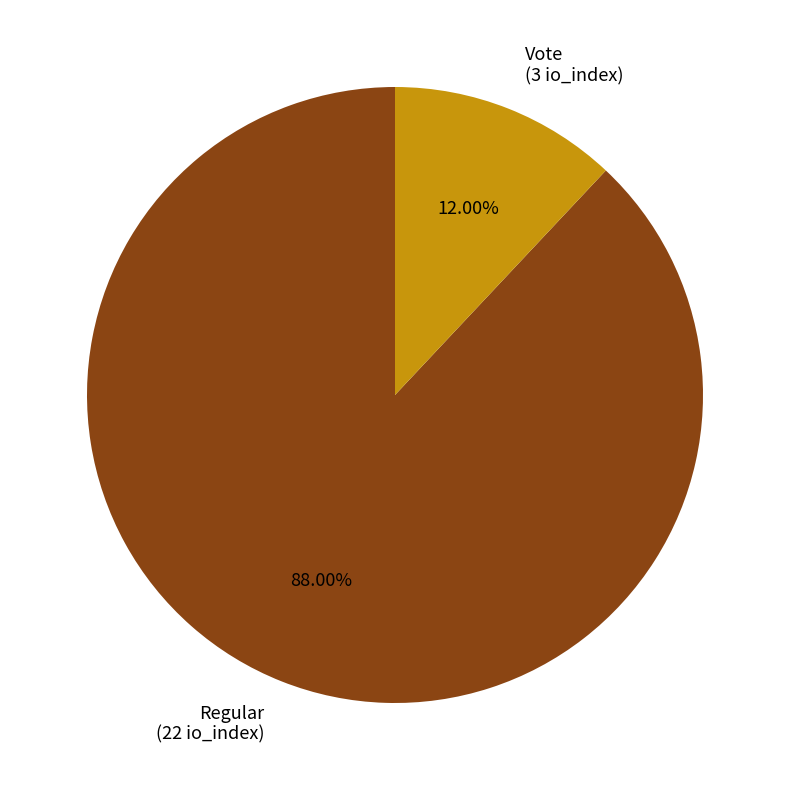

Between Vote and Regular, which is larger?

Regular